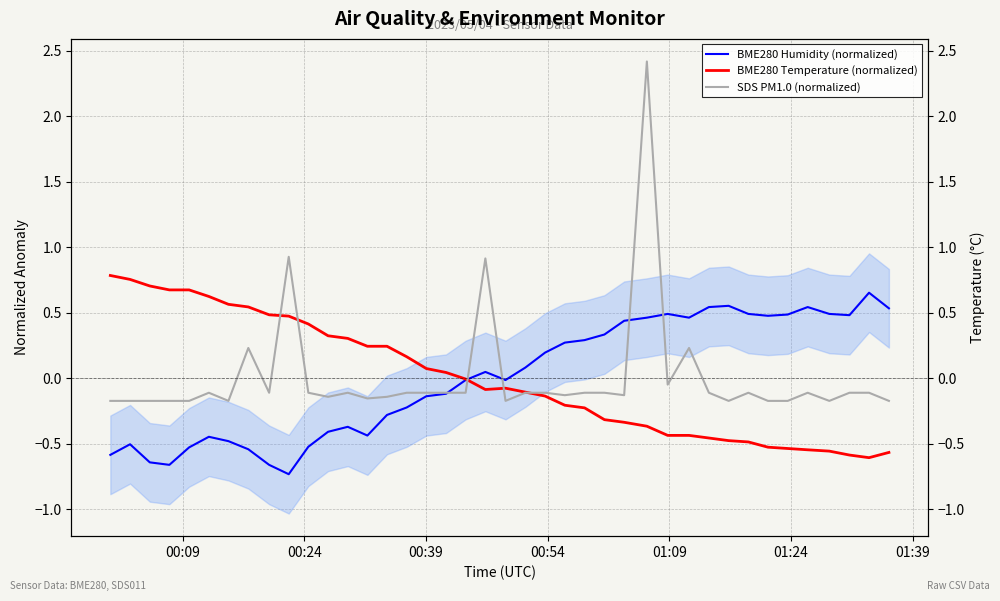

True or false: BME280 Temperature (normalized) and SDS PM1.0 (normalized) intersect in this chart.

True